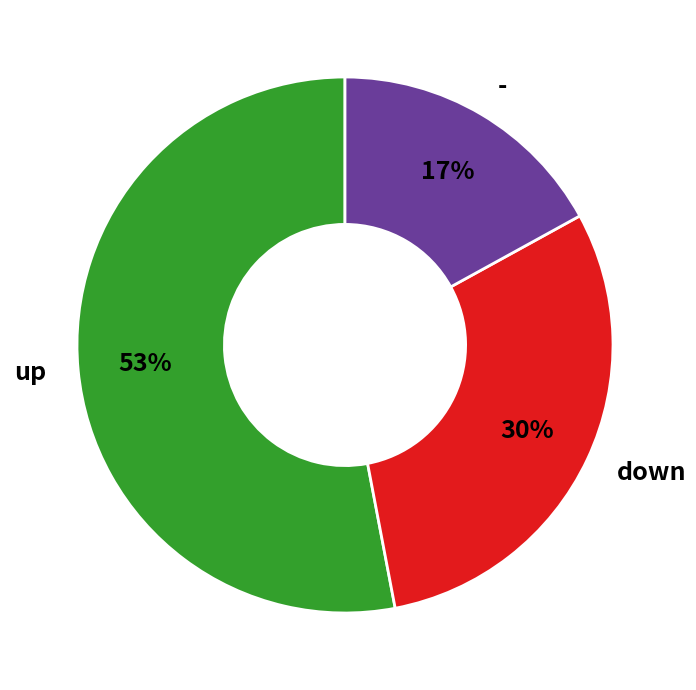

Which has a higher value, - or down?

down